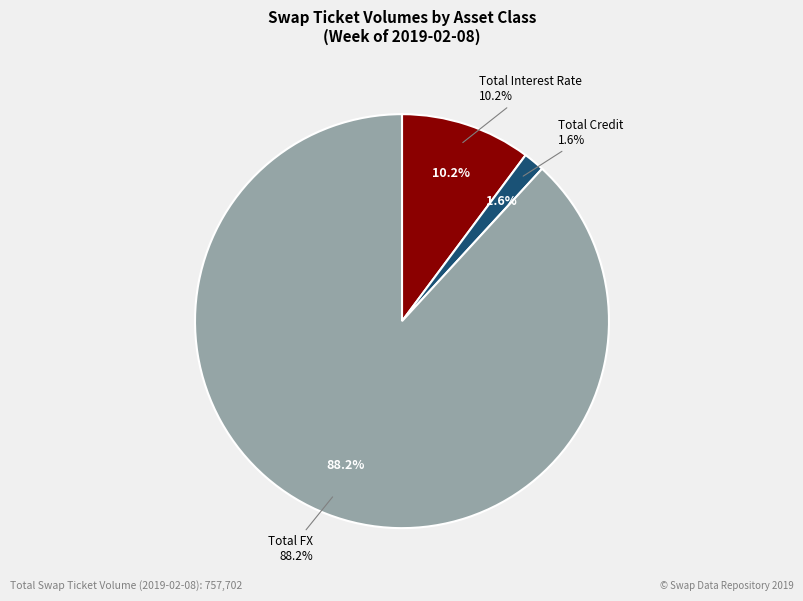

Approximately how many times larger is the value at Total Credit compared to Total Interest Rate?

0.2